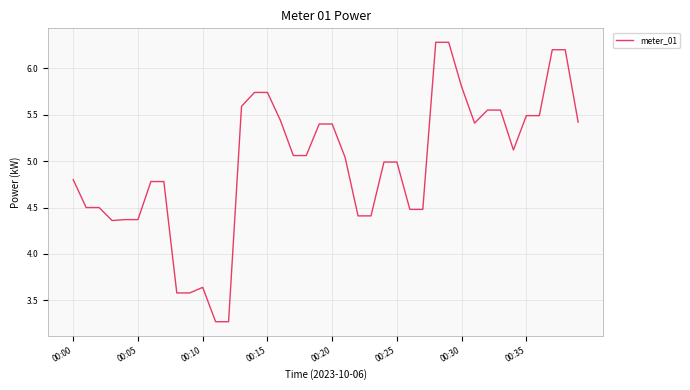

What is the greatest value displayed?

6.3